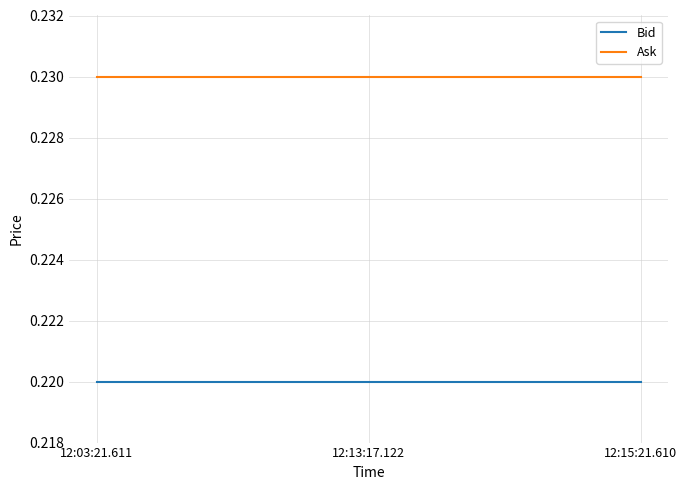

At 12:03:21.611, list the series in order from smallest to largest.

Bid, Ask